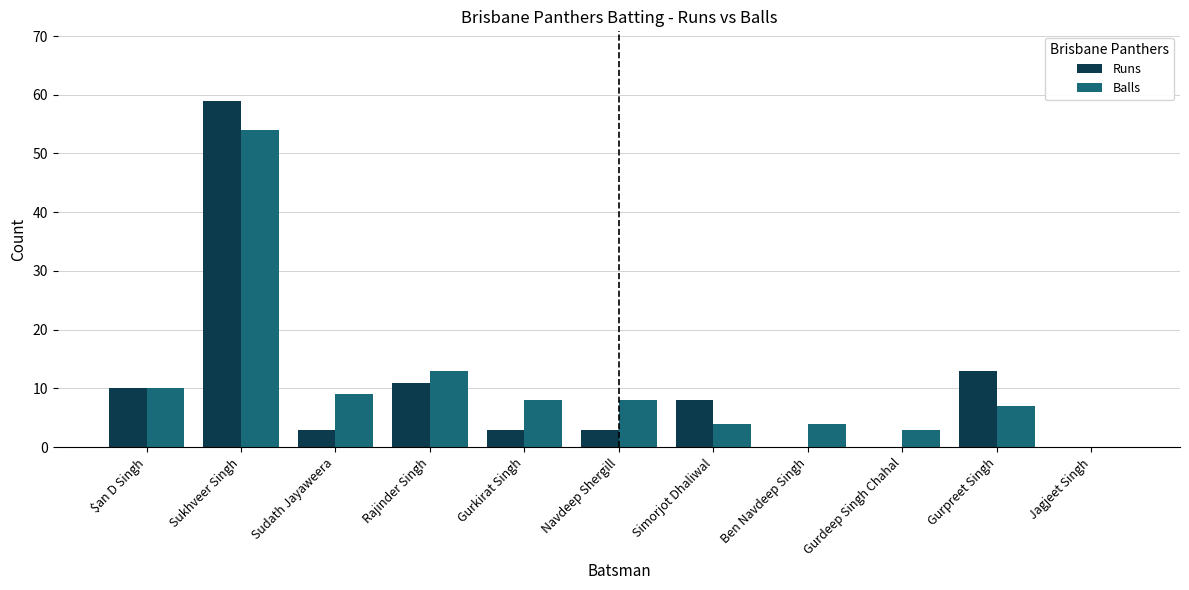

Are the bars grouped side by side (vs. stacked)?

Yes